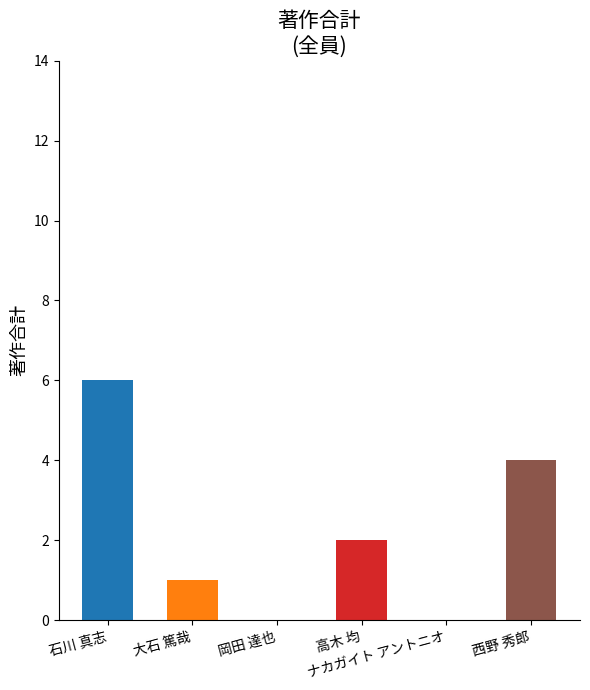

Are the bars horizontal?

No